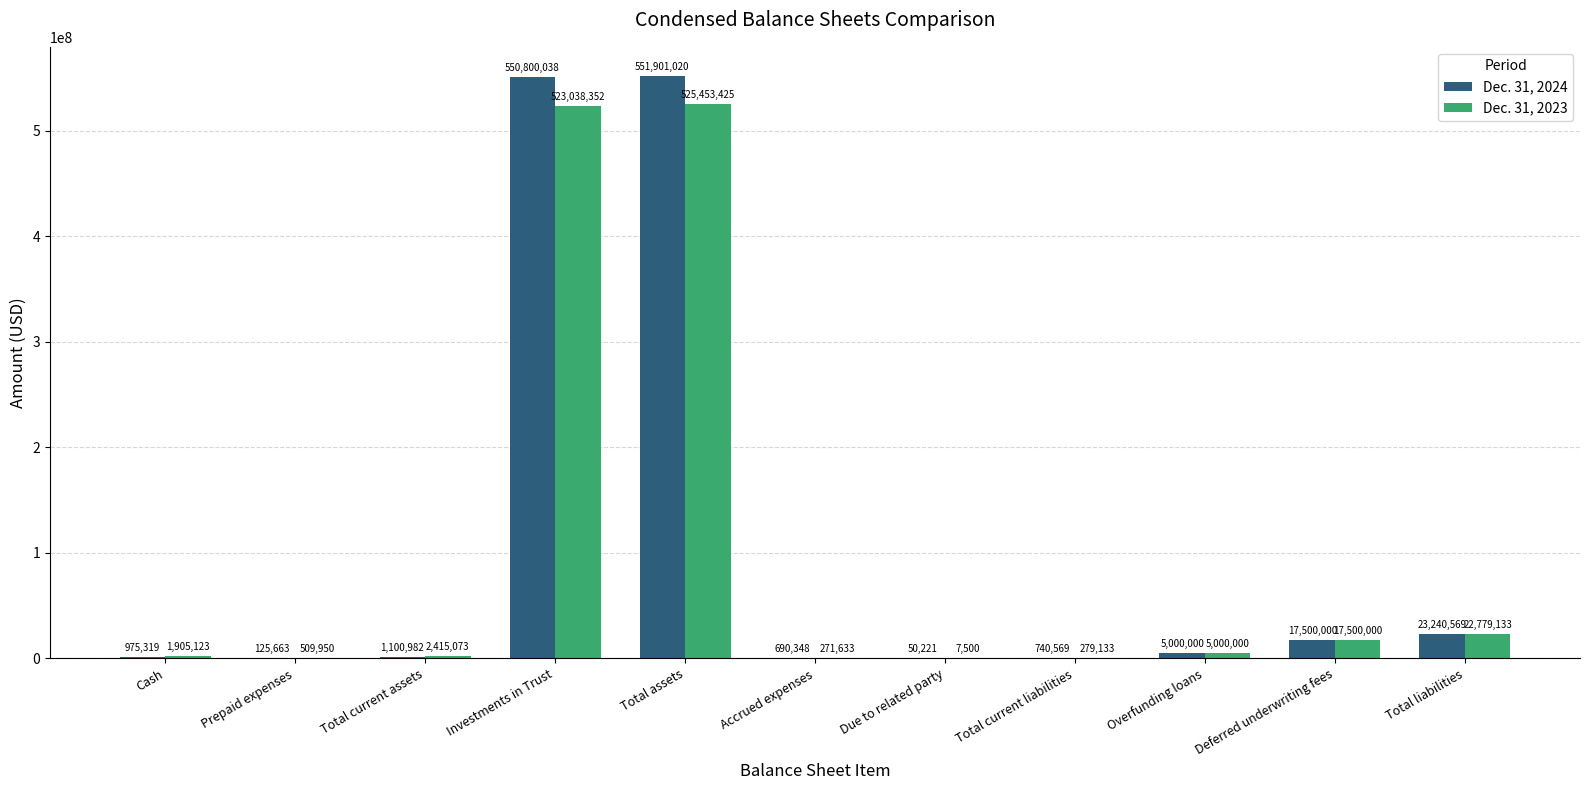

Which series has the widest spread of values?

Dec. 31, 2024